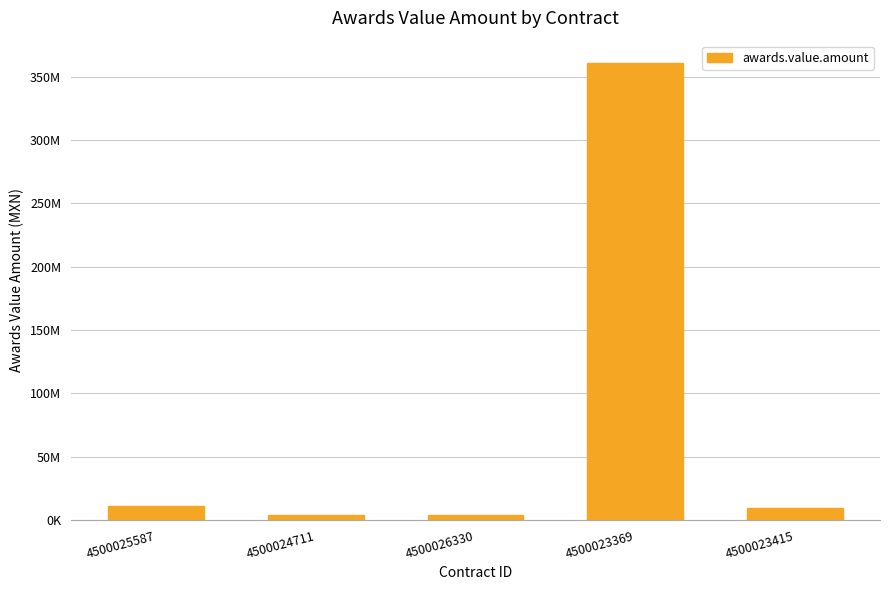

True or false: the data shows 3654128.2 at 4500024711.

True